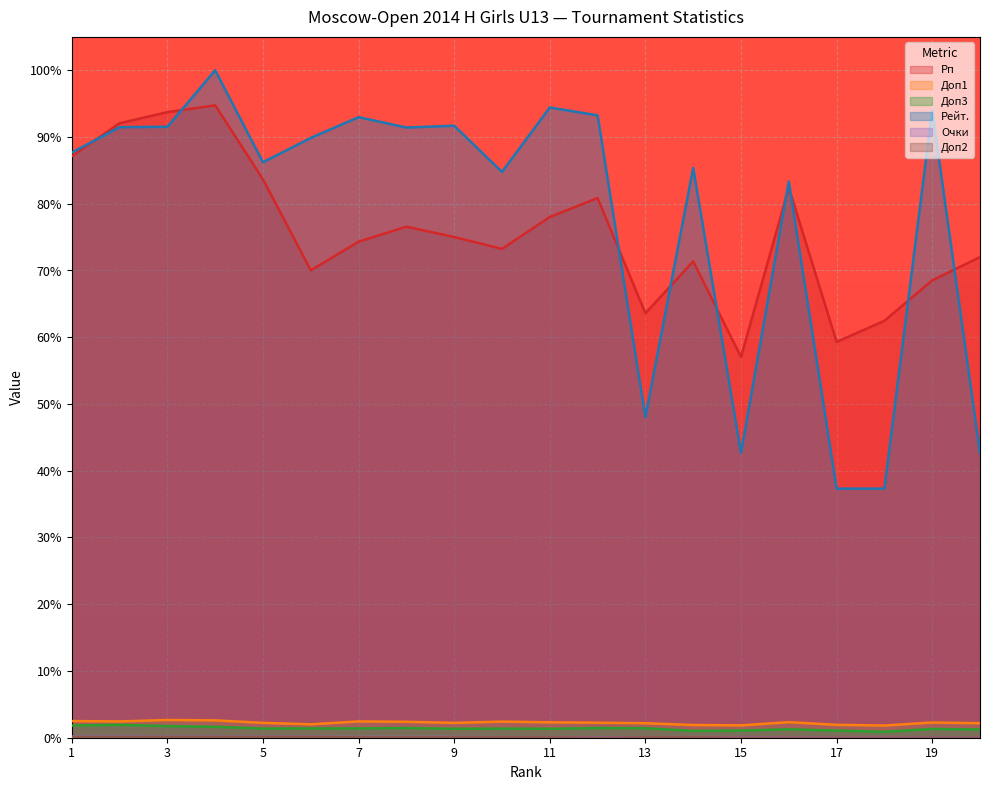

At which category does Доп2 reach its first local valley?

12